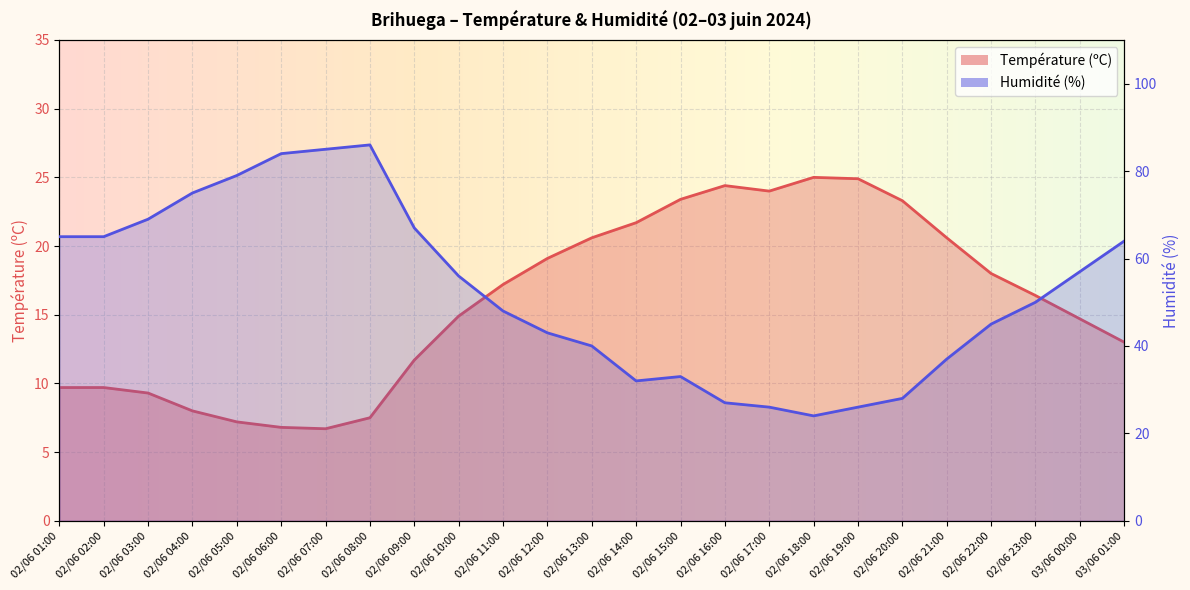

Rank the series at 02/06 03:00 from lowest to highest value.

Température (ºC), Humidité (%)